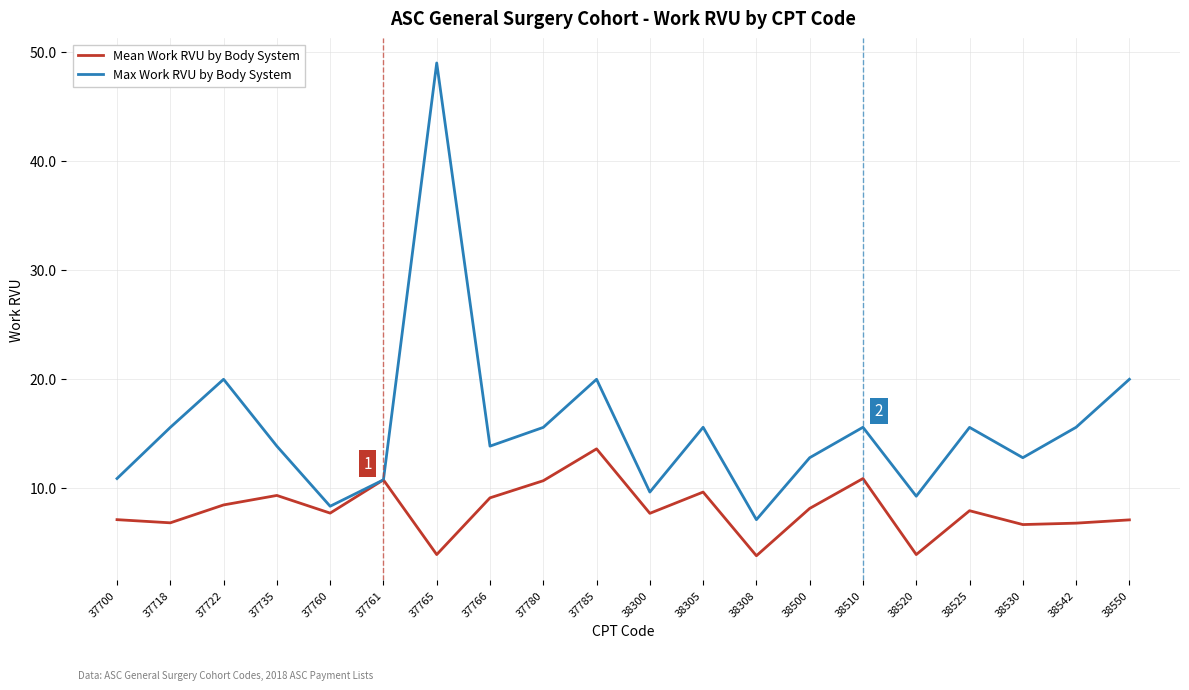

What value does the Max Work RVU by Body System series have at 37780?

15.6